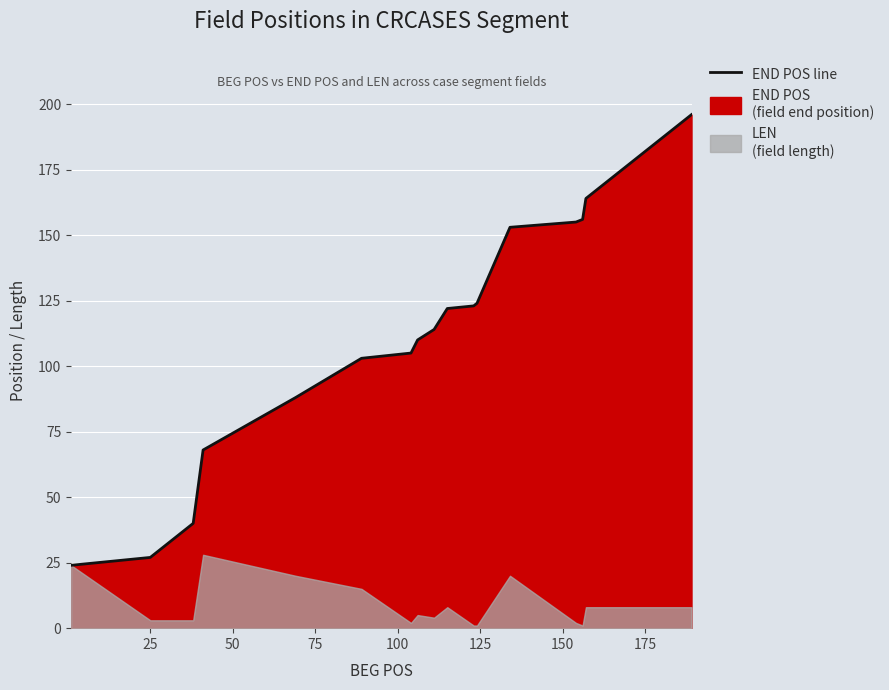

The chart shows a value of 184 at 175. True or false?

False